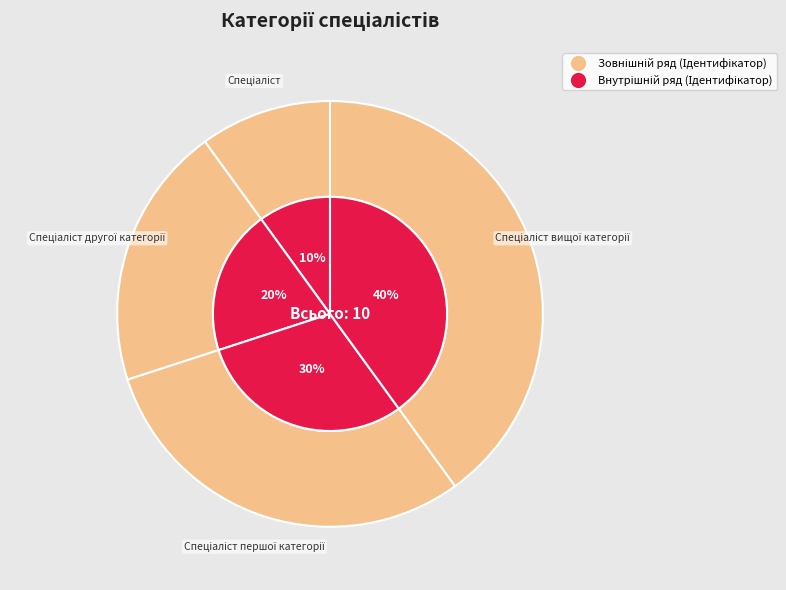

What percentage is the Спеціаліст першої категорії slice, to the nearest percent?

30%